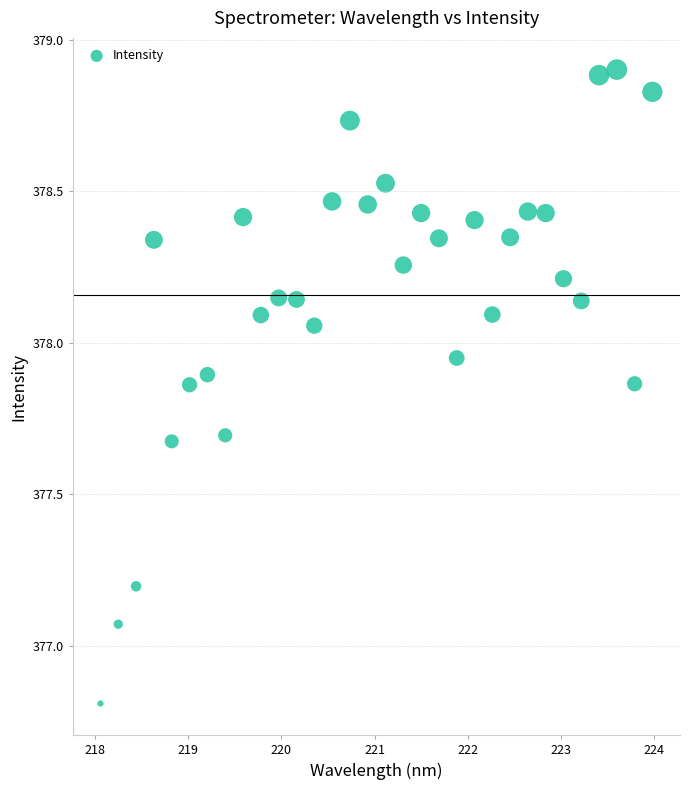

What is the range of X values (max minus min)?

5.9